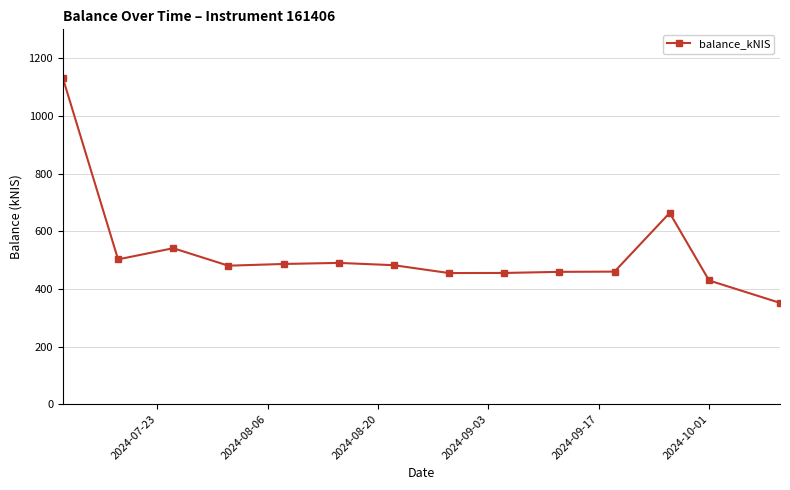

What is the maximum value shown in the chart?

1130.5